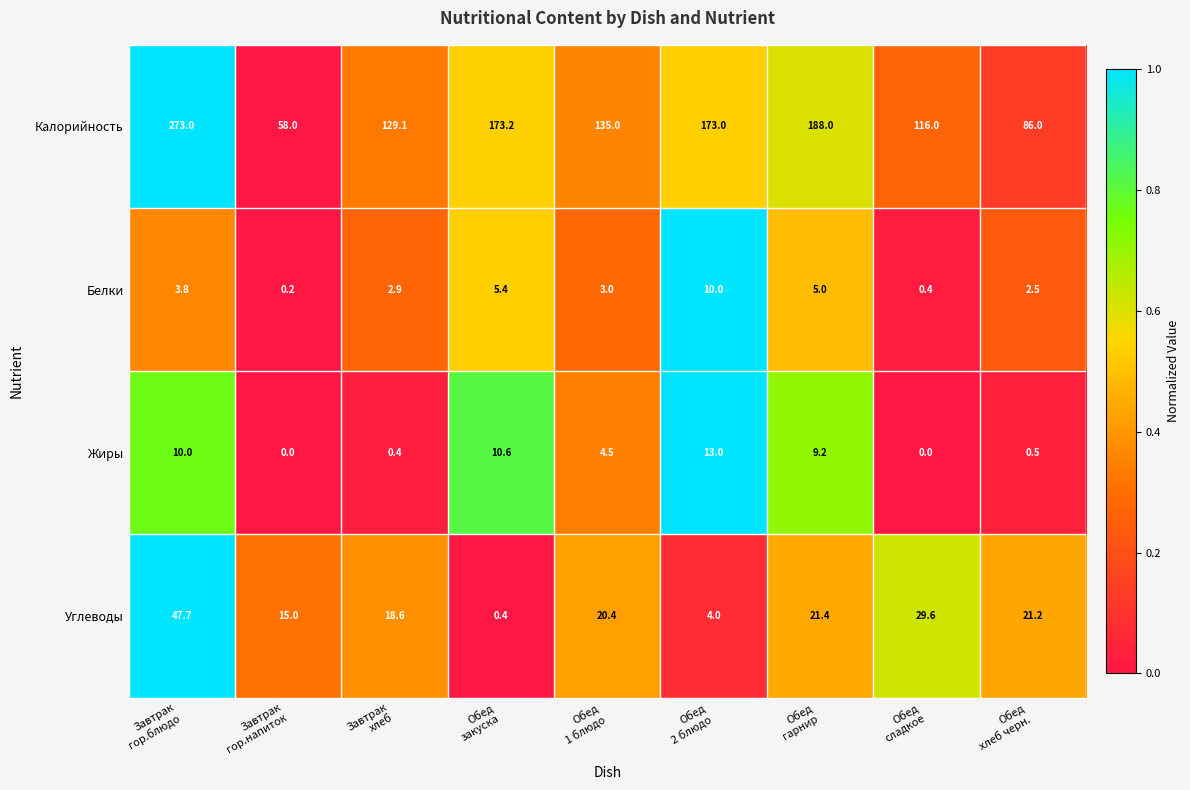

What is the lowest value of the Калорийность series?

58.0